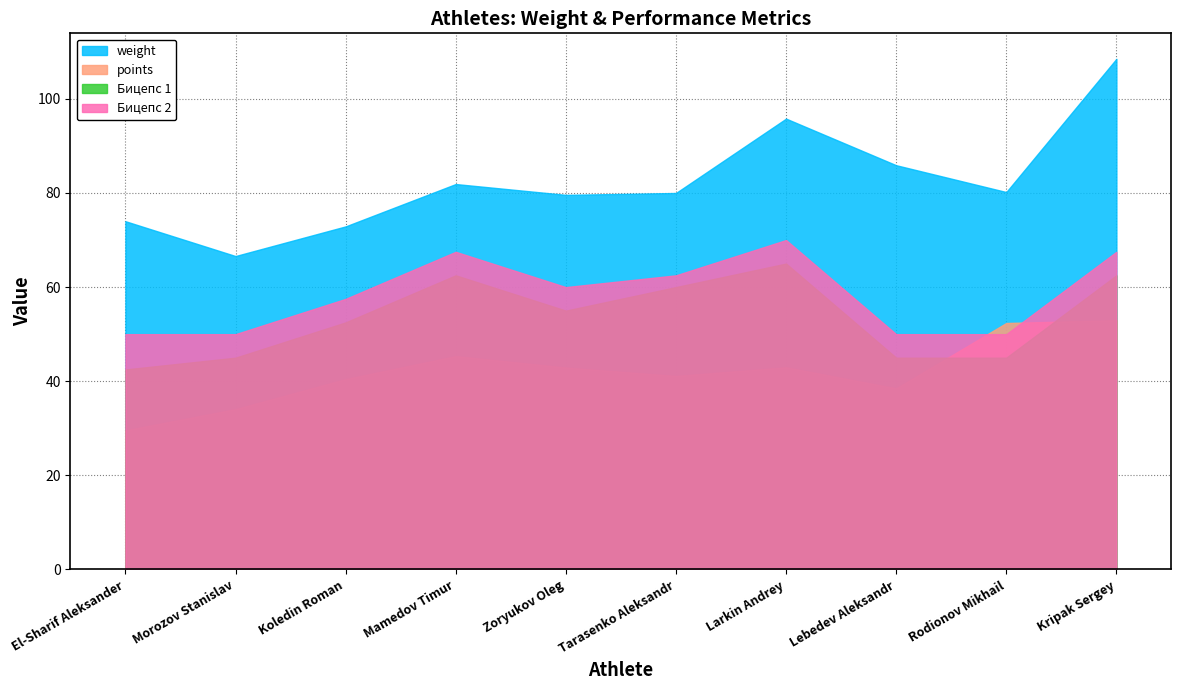

The value of Бицепс 1 at Tarasenko Aleksandr is 87.8. True or false?

False